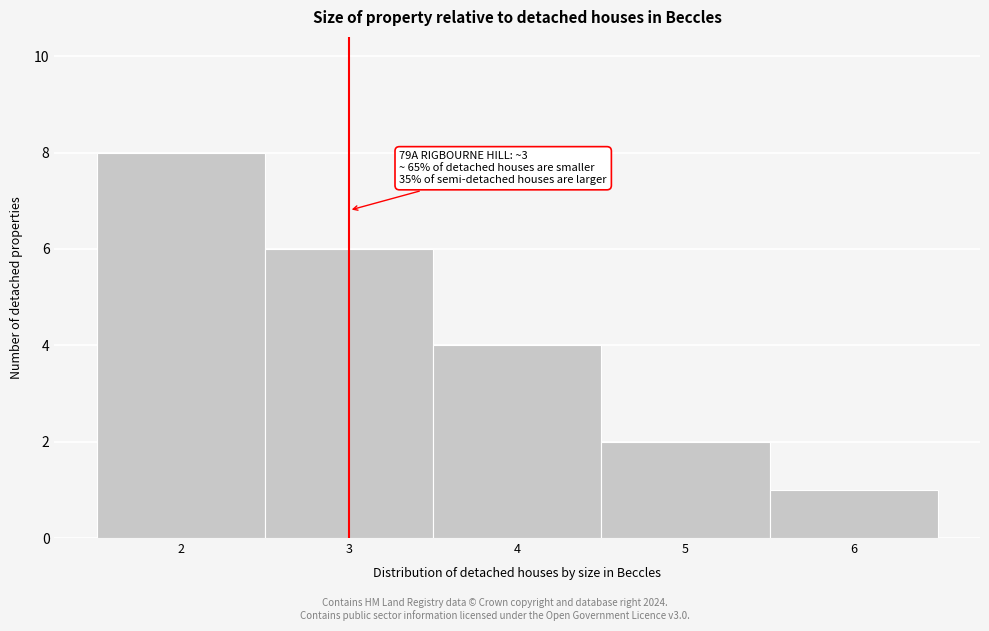

Which range on the x-axis has the tallest bar?

1.5 to 2.5